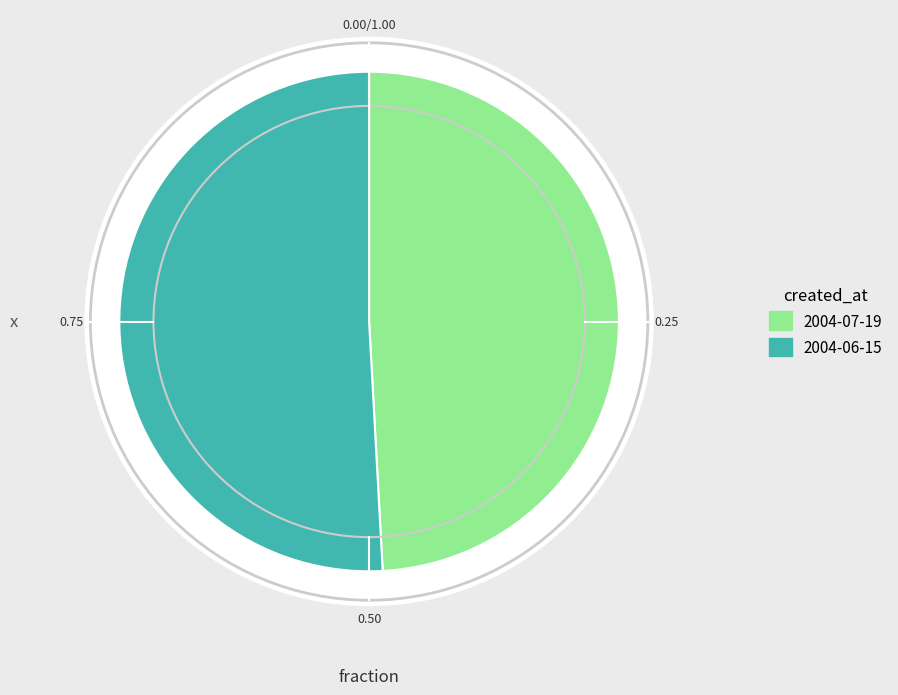

What percentage is the 2004-06-15 slice, to the nearest percent?

51%